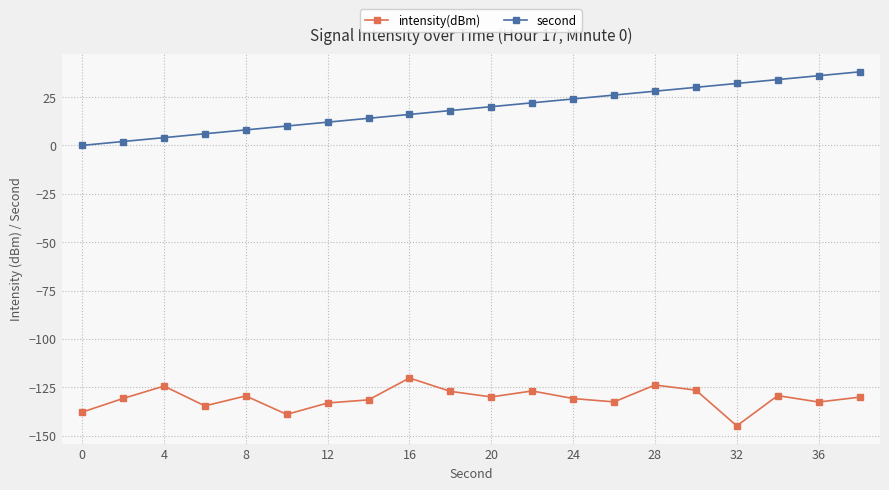

What is the value of the second point at the 5th from the left?

8.0